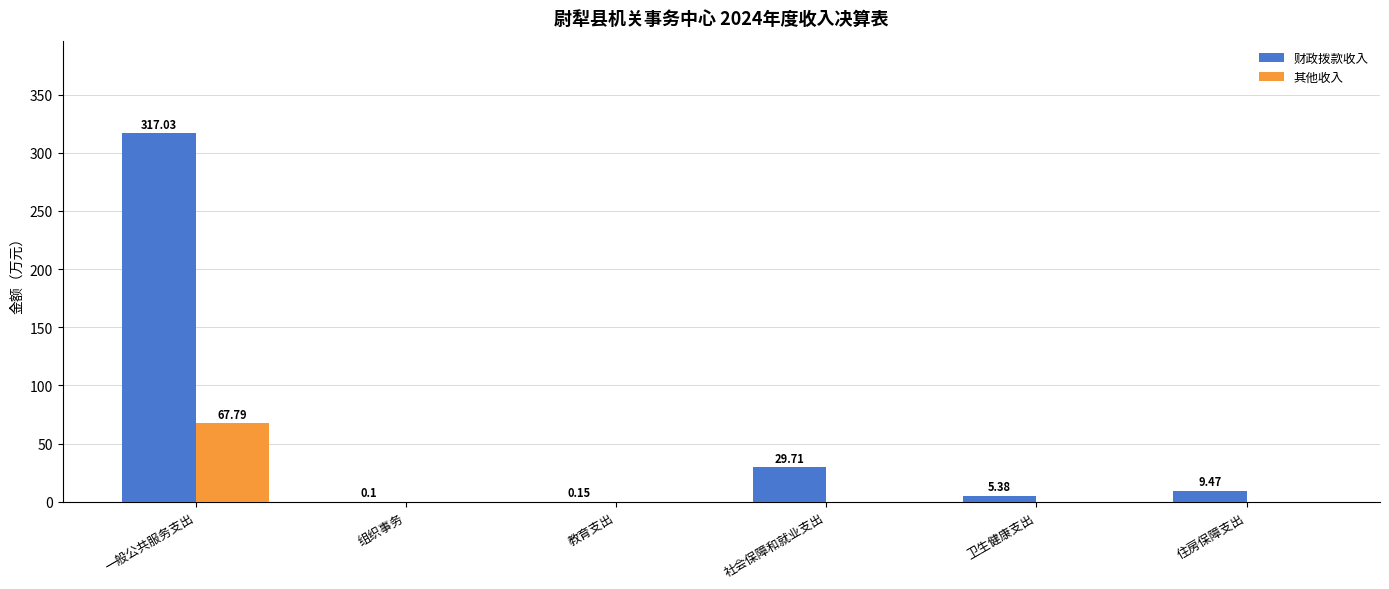

At which category is the sum across all series the highest?

一般公共服务支出